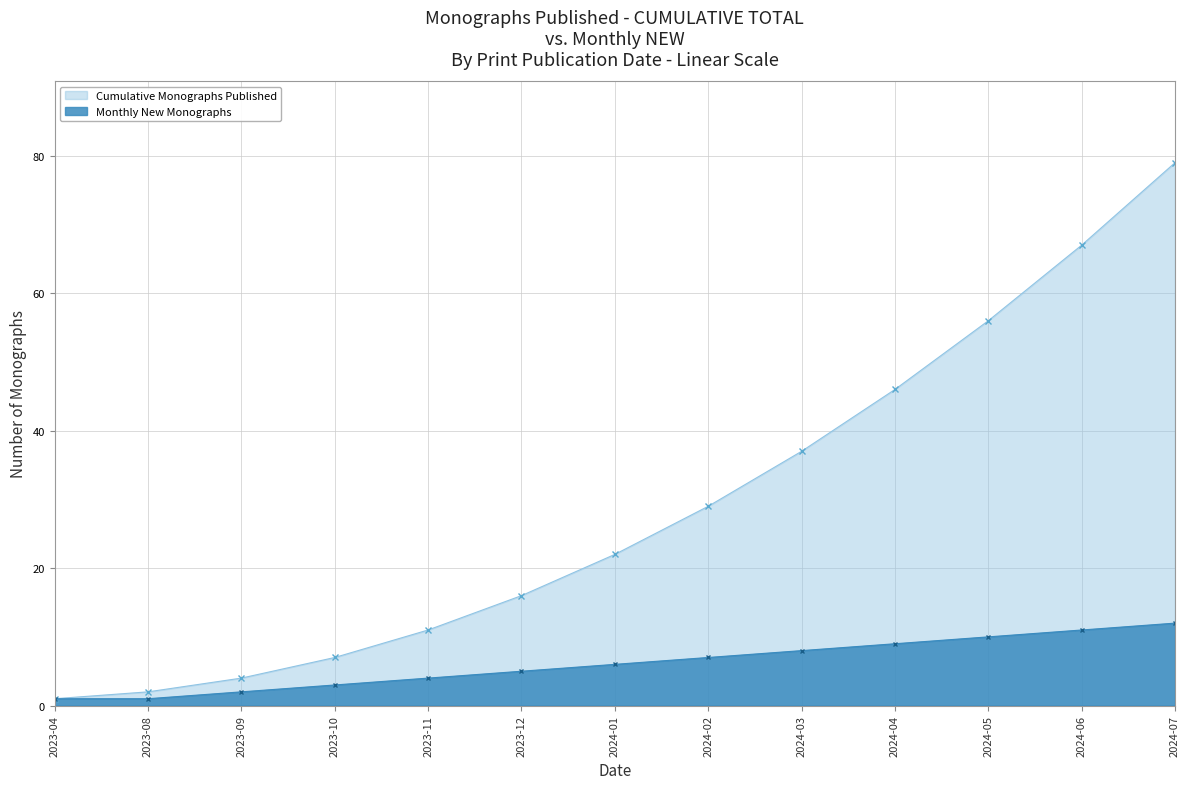

What is the label of the 1st point from the left?

2023-04